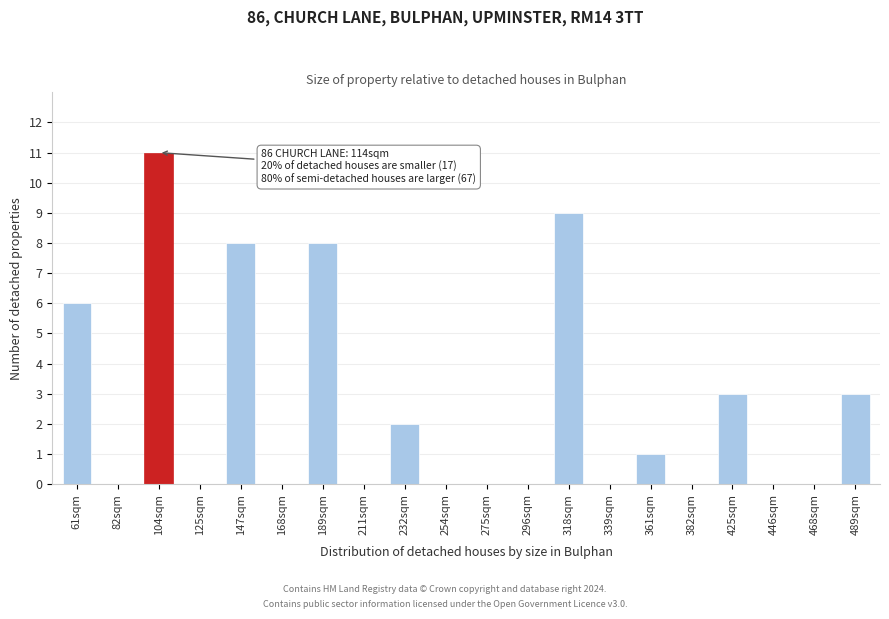

What is the sum of all values?

51